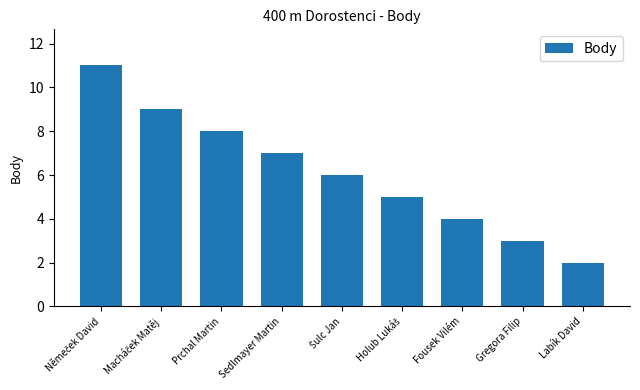

Does the chart contain stacked bars?

No